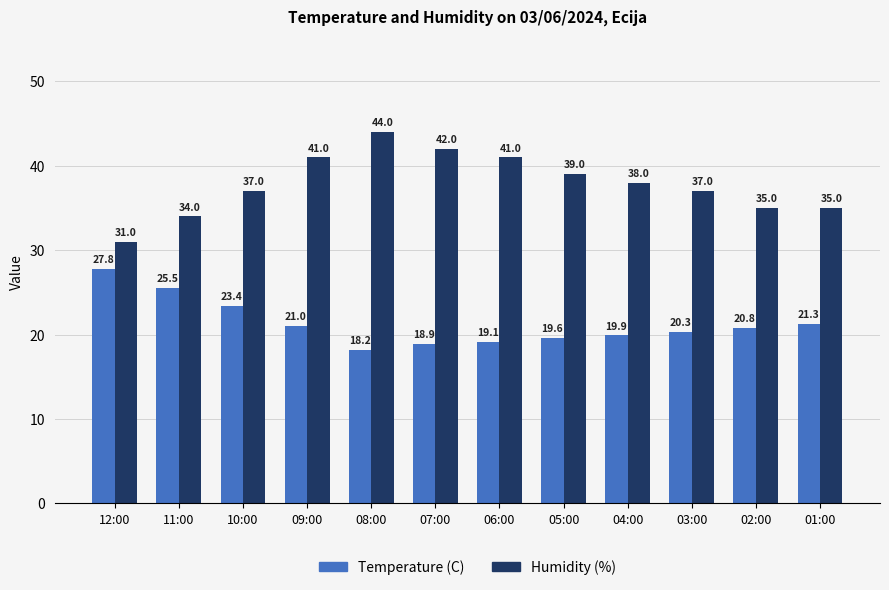

Reading left to right, extract all data points from this chart.

Temperature (C): 27.8	25.5	23.4	21.0	18.2	18.9	19.1	19.6	19.9	20.3	20.8	21.3
Humidity (%): 31.0	34.0	37.0	41.0	44.0	42.0	41.0	39.0	38.0	37.0	35.0	35.0